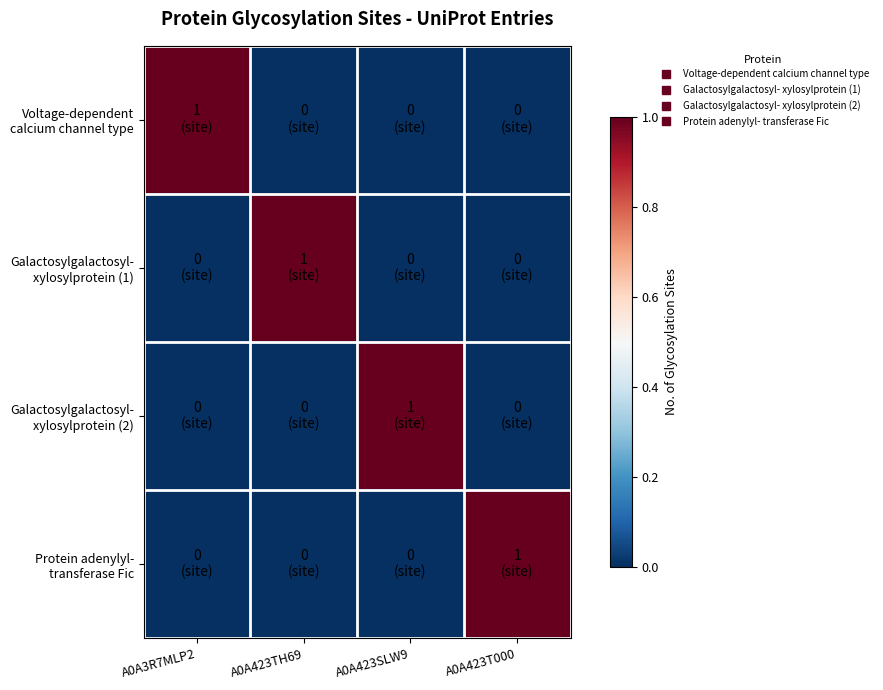

At which category does the chart reach its peak across all series?

A0A3R7MLP2